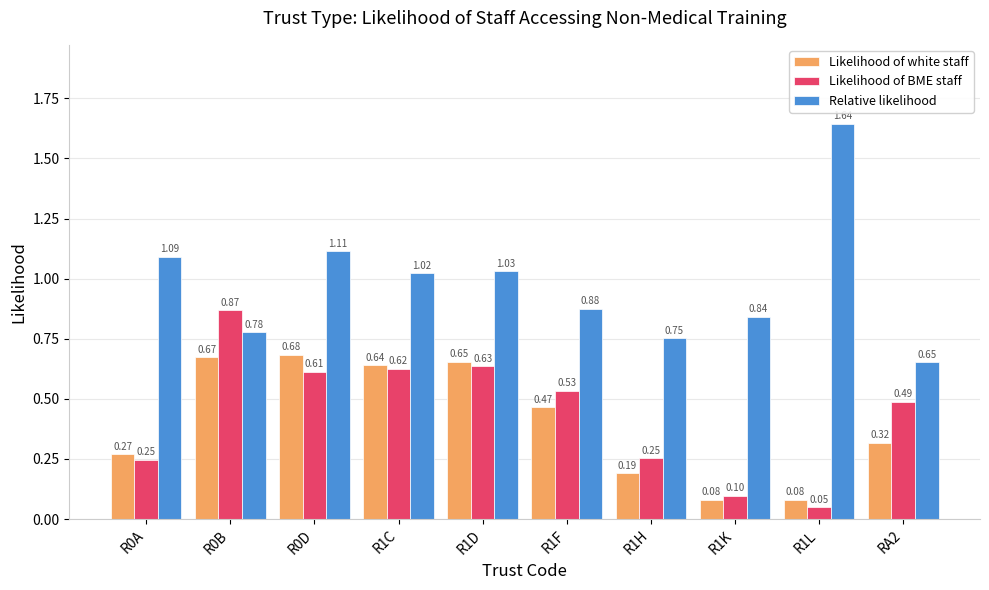

Rank the series by their maximum value, from lowest to highest.

Likelihood of white staff, Likelihood of BME staff, Relative likelihood